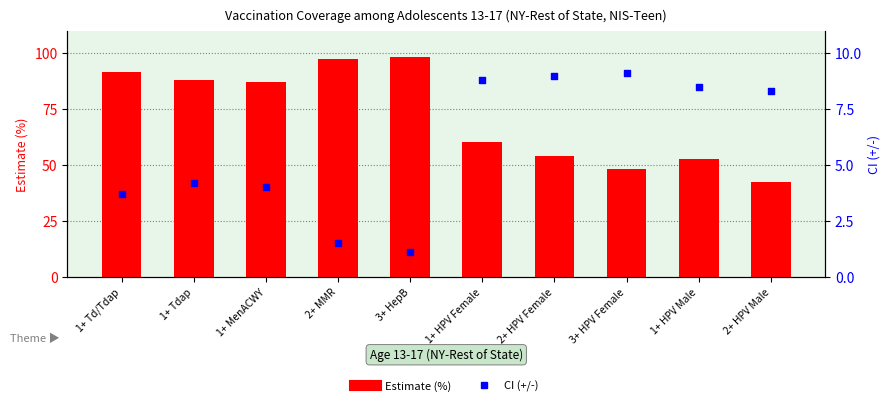

Which series reaches the maximum Y coordinate?

Estimate (%)